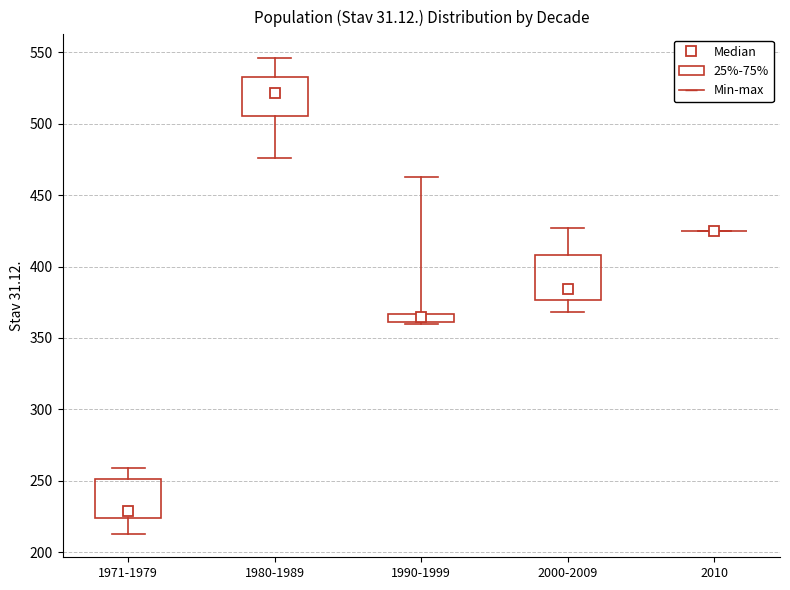

Where does the upper whisker of the box for 2000-2009 end on the y-axis? The values are not printed on the chart, so give them approximately, as read against the axis.

425